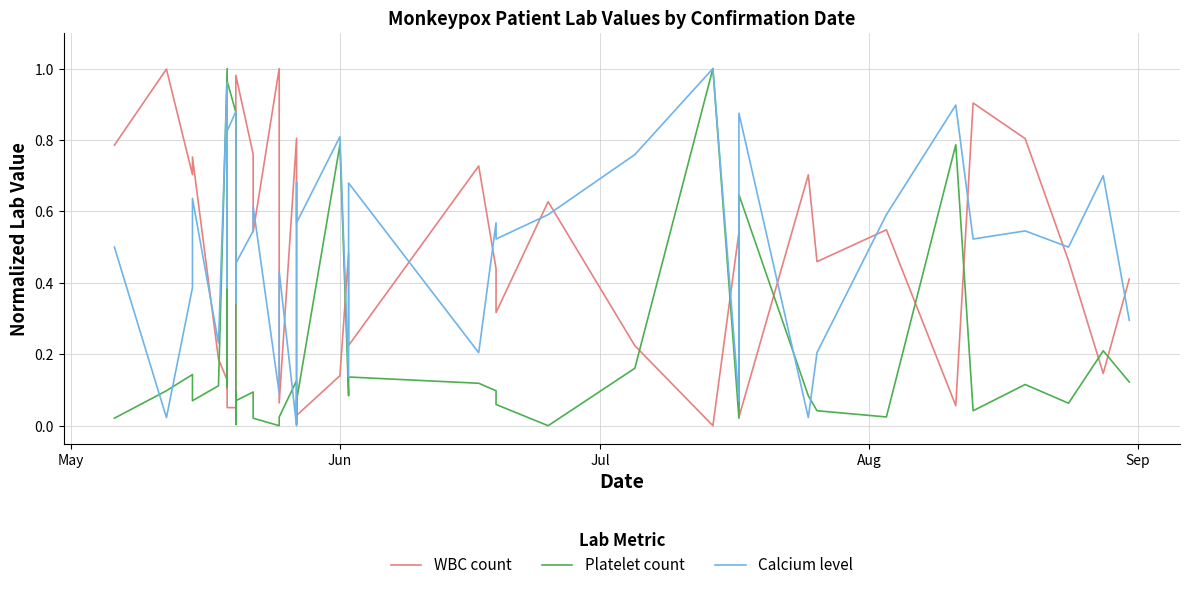

What is the sum of all WBC count values?

17.6